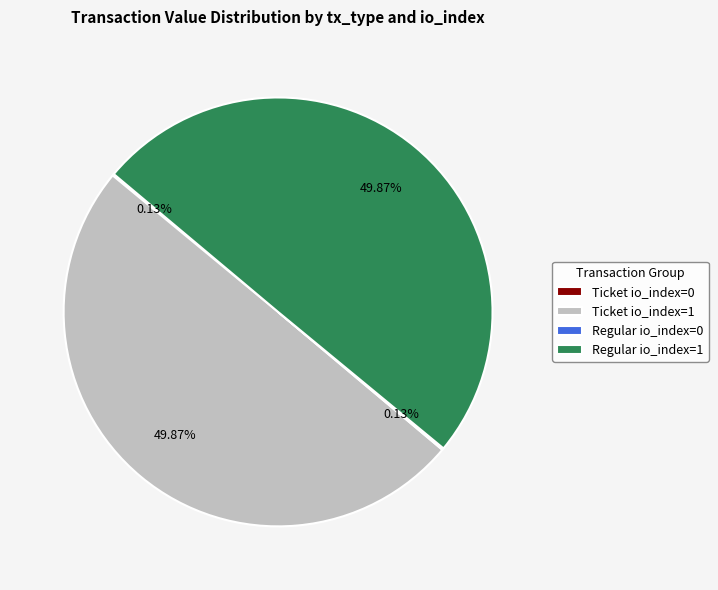

What is the smallest slice in the pie chart?

Ticket io_index=0